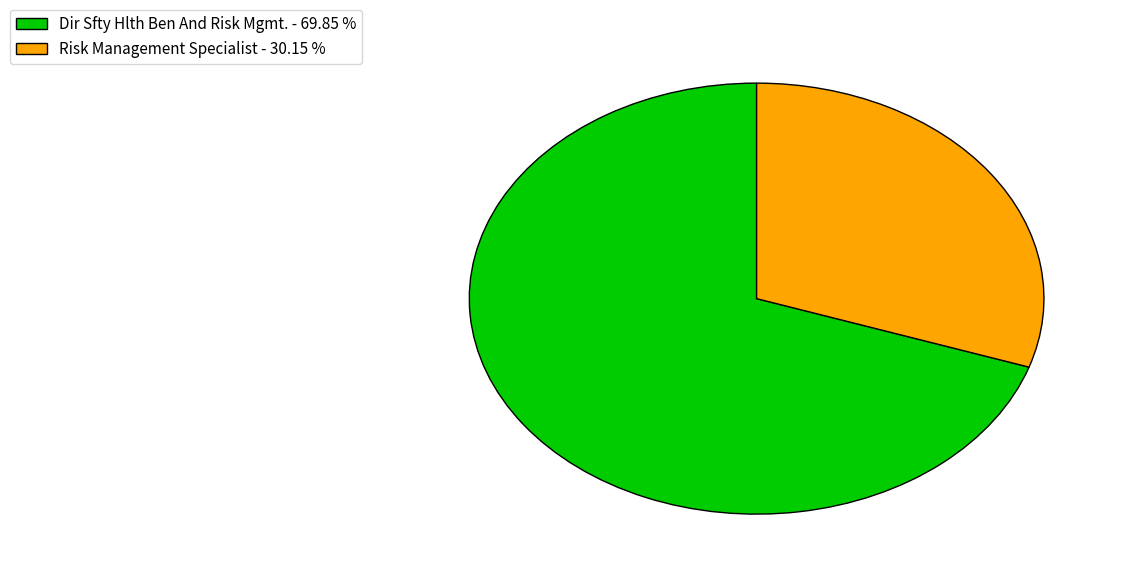

True or false: Risk Management Specialist accounts for 25% of the total.

False